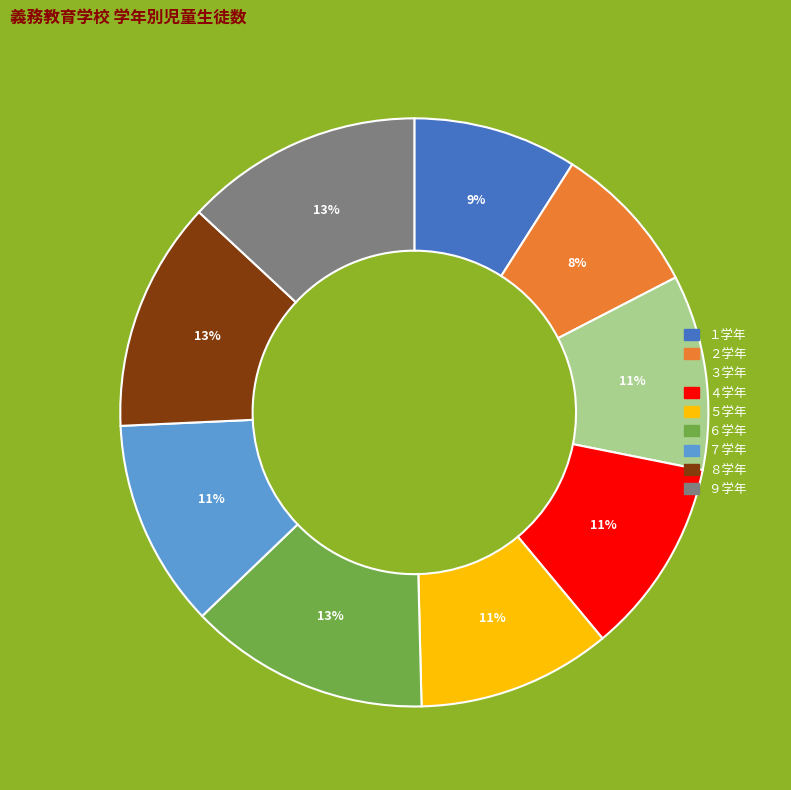

To the nearest percent, what is the difference between the largest and smallest slice percentages?

5%